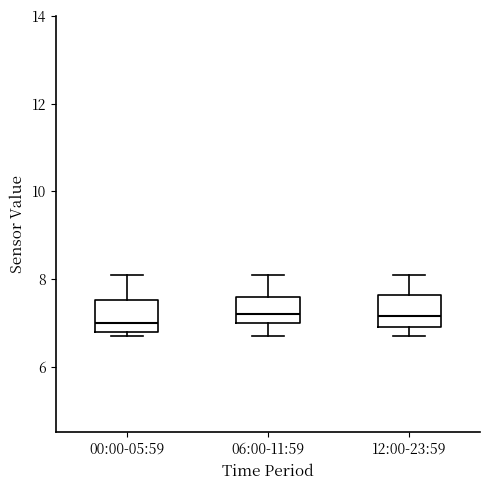

Reading left to right, transcribe this box plot: for each box, give where its median line is, the range the box spans, and where its two whiskers end, as read against the y-axis. The values are not printed on the chart, so give them approximately, as read against the axis.

00:00-05:59: median 7.0, box 6.8 to 7.6, whiskers 6.8 (just below the box's lower edge) to 8.2
06:00-11:59: median 7.2, box 7.0 to 7.6, whiskers 6.8 to 8.2
12:00-23:59: median 7.2, box 7.0 to 7.6, whiskers 6.8 to 8.2